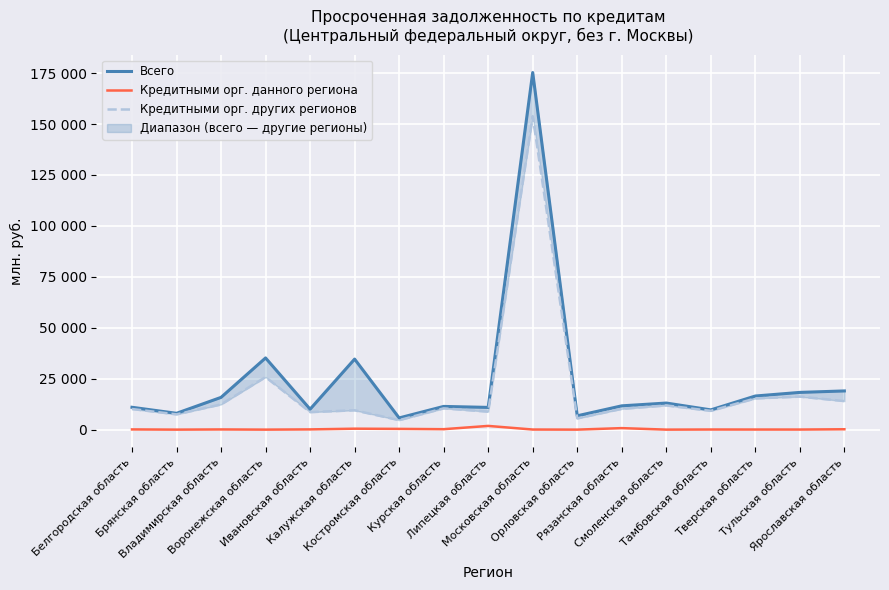

At which label is Всего closest to 90512?

Воронежская область